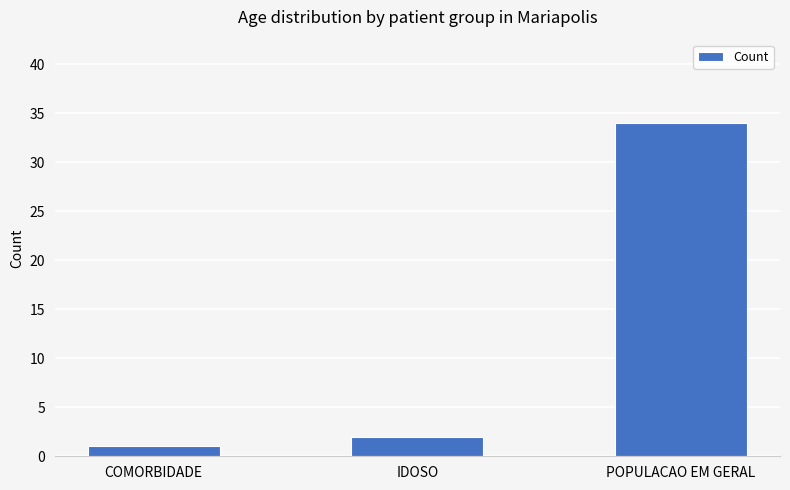

Rank the categories by value from highest to lowest.

POPULACAO EM GERAL, IDOSO, COMORBIDADE